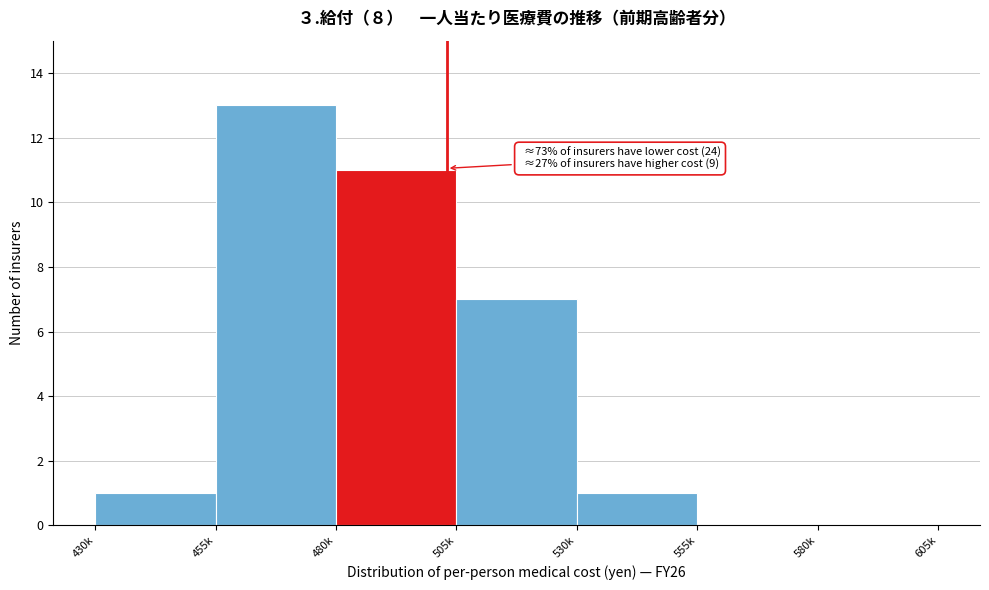

Reading right to left, what are all the values shown in this chart?

580k=0	555k=0	530k=1	505k=7	480k=11	455k=13	430k=1